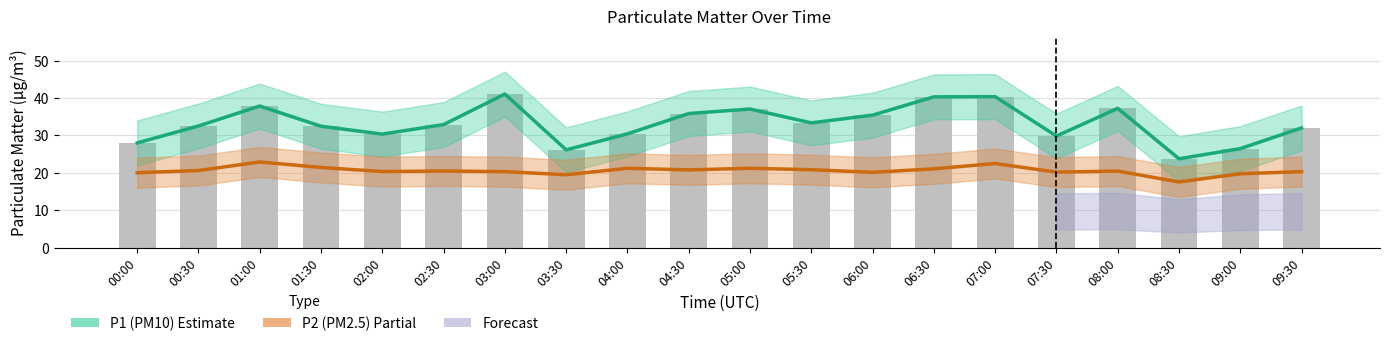

Reading left to right, what are all the values shown in this chart?

P1 (PM10): 28.0	32.5	37.9	32.5	30.4	32.9	41.0	26.1	30.4	35.9	37.0	33.4	35.4	40.3	40.4	29.8	37.2	23.8	26.5	32.0
P2 (PM2.5): 20.1	20.6	22.9	21.4	20.4	20.5	20.3	19.5	21.2	20.8	21.2	20.9	20.1	21.1	22.5	20.2	20.5	17.6	19.8	20.3